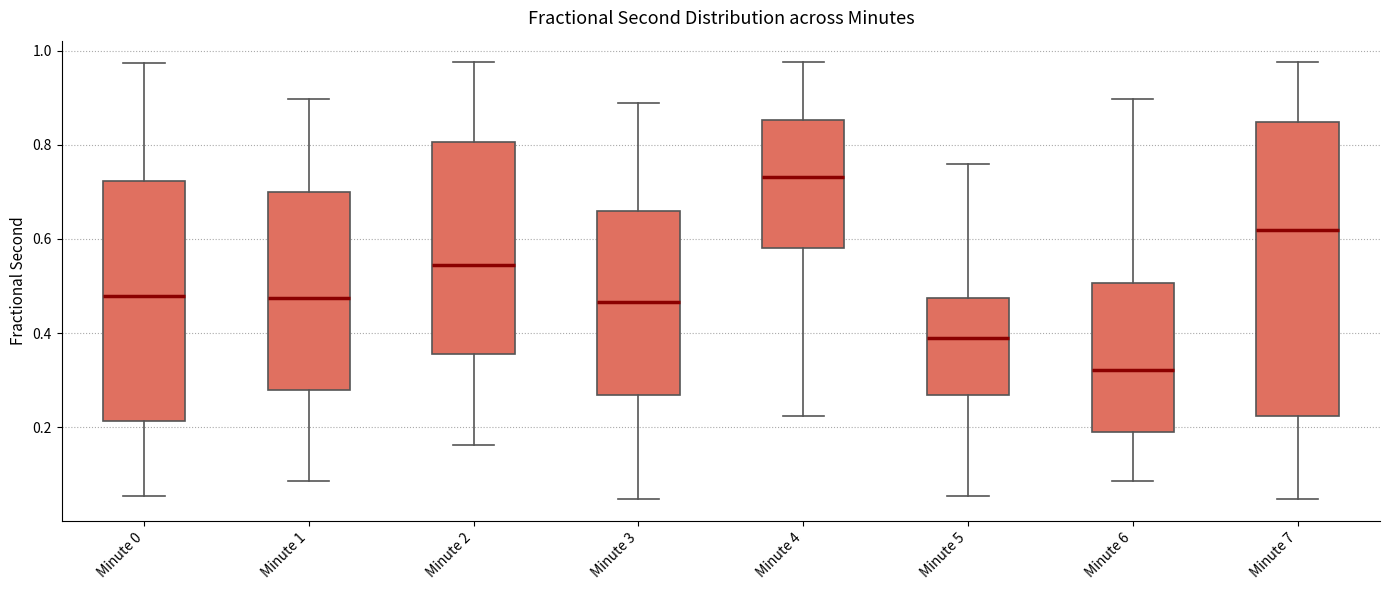

Reading left to right, read every box against the y-axis: the position of its median line, the range the box covers, and the ends of its whiskers. The values are not printed on the chart, so give them approximately, as read against the axis.

Minute 0: median 0.48, box 0.22 to 0.72, whiskers 0.06 to 0.98
Minute 1: median 0.48, box 0.28 to 0.70, whiskers 0.08 to 0.90
Minute 2: median 0.54, box 0.36 to 0.80, whiskers 0.16 to 0.98
Minute 3: median 0.46, box 0.26 to 0.66, whiskers 0.04 to 0.88
Minute 4: median 0.74, box 0.58 to 0.86, whiskers 0.22 to 0.98
Minute 5: median 0.38, box 0.26 to 0.48, whiskers 0.06 to 0.76
Minute 6: median 0.32, box 0.20 to 0.50, whiskers 0.08 to 0.90
Minute 7: median 0.62, box 0.22 to 0.84, whiskers 0.04 to 0.98